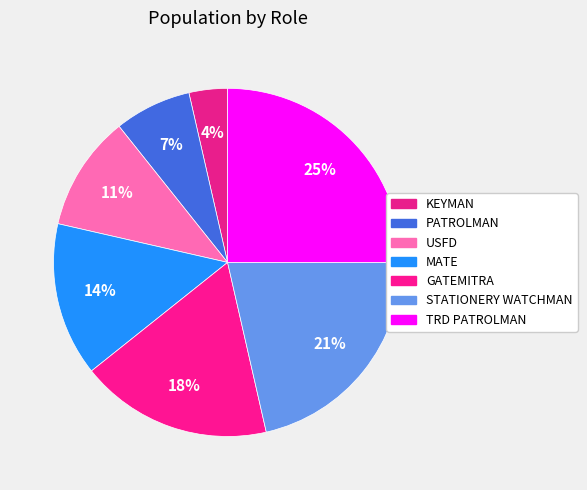

Does PATROLMAN represent more than half of the total?

No